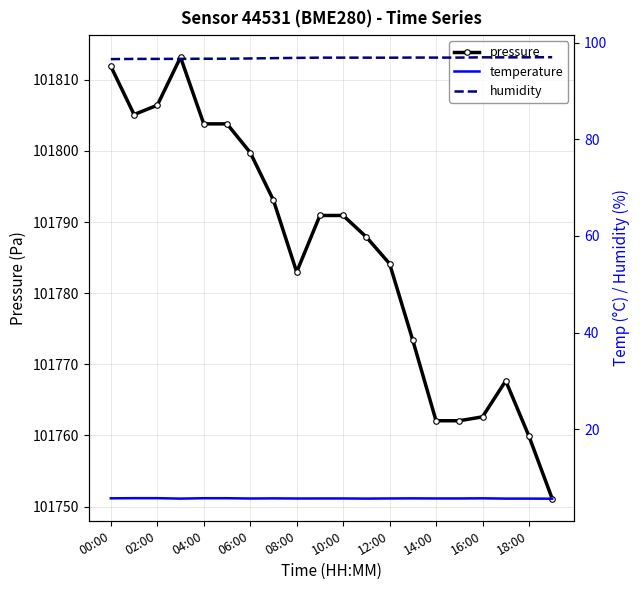

True or false: pressure has more than 0 points higher than both neighbors.

True